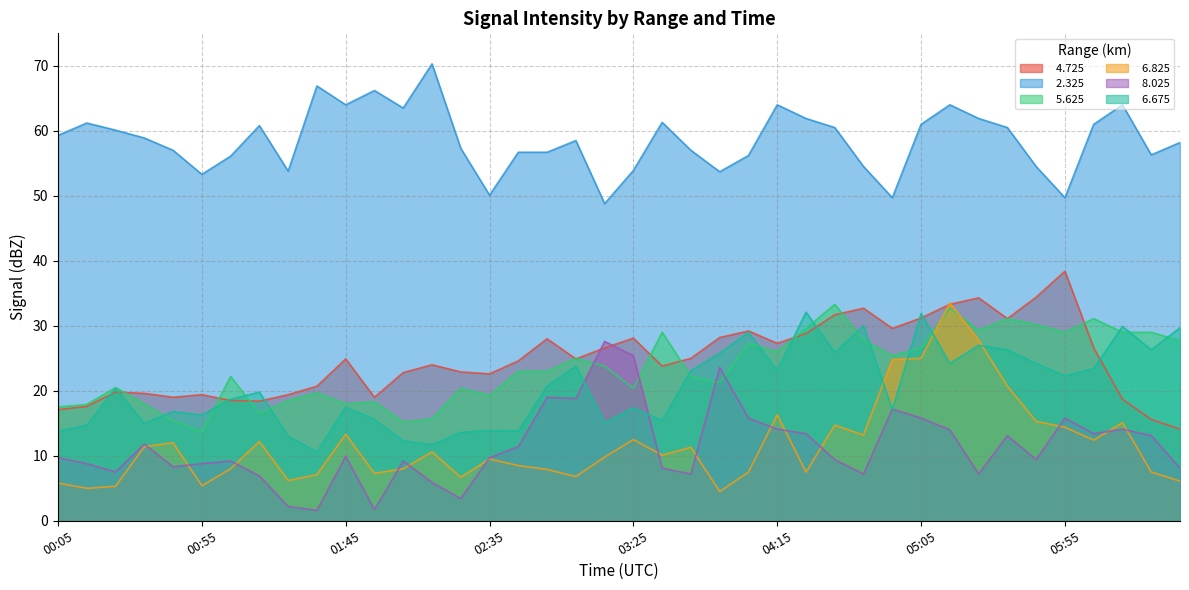

Is the value of   6.675 at 04:35 greater than the value of   6.825 at 01:05?

Yes